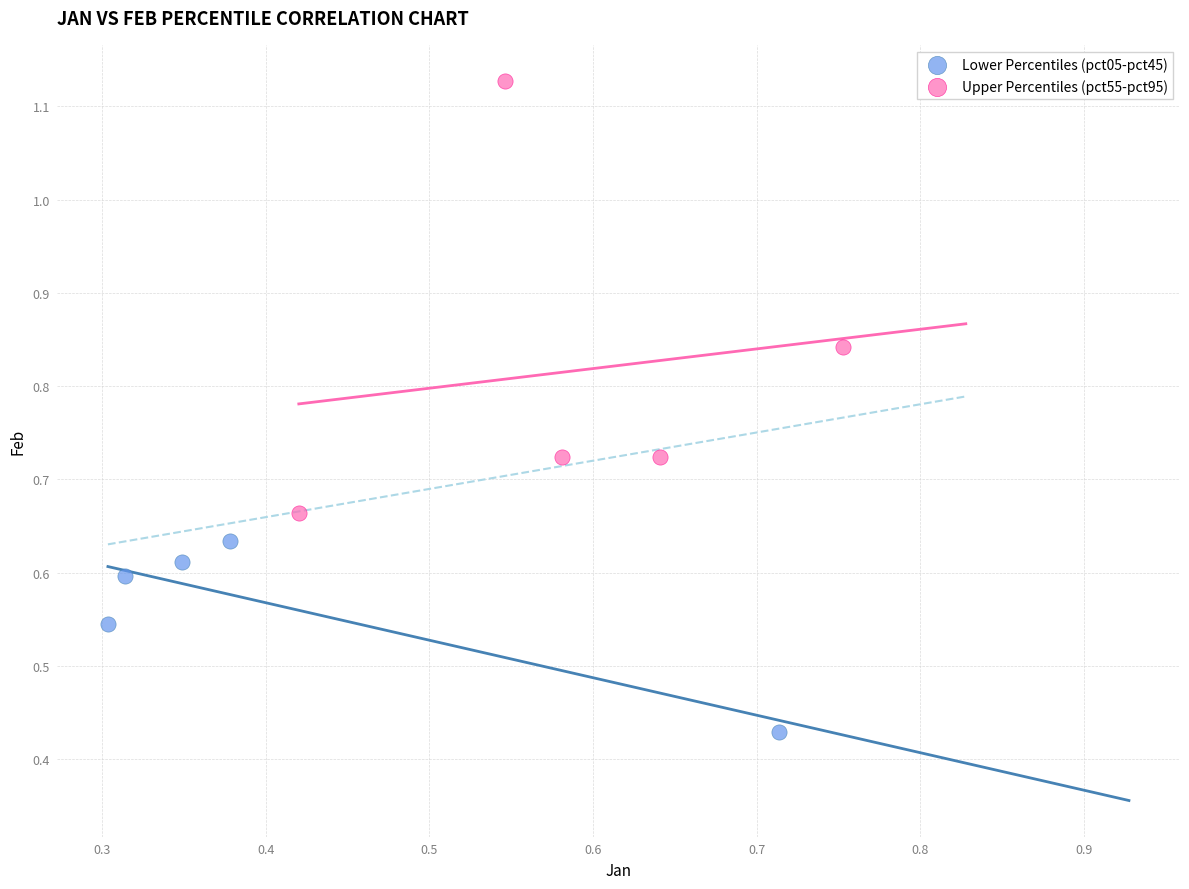

Which series has the widest spread of Y values?

Upper Percentiles (pct55-pct95)